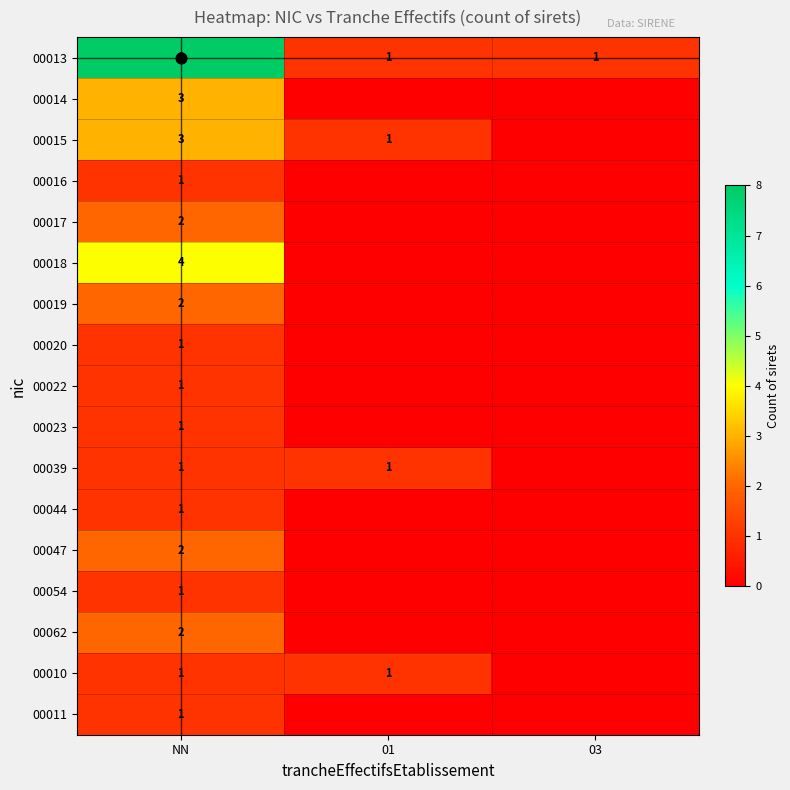

What is the difference between the highest and lowest values at NN?

7